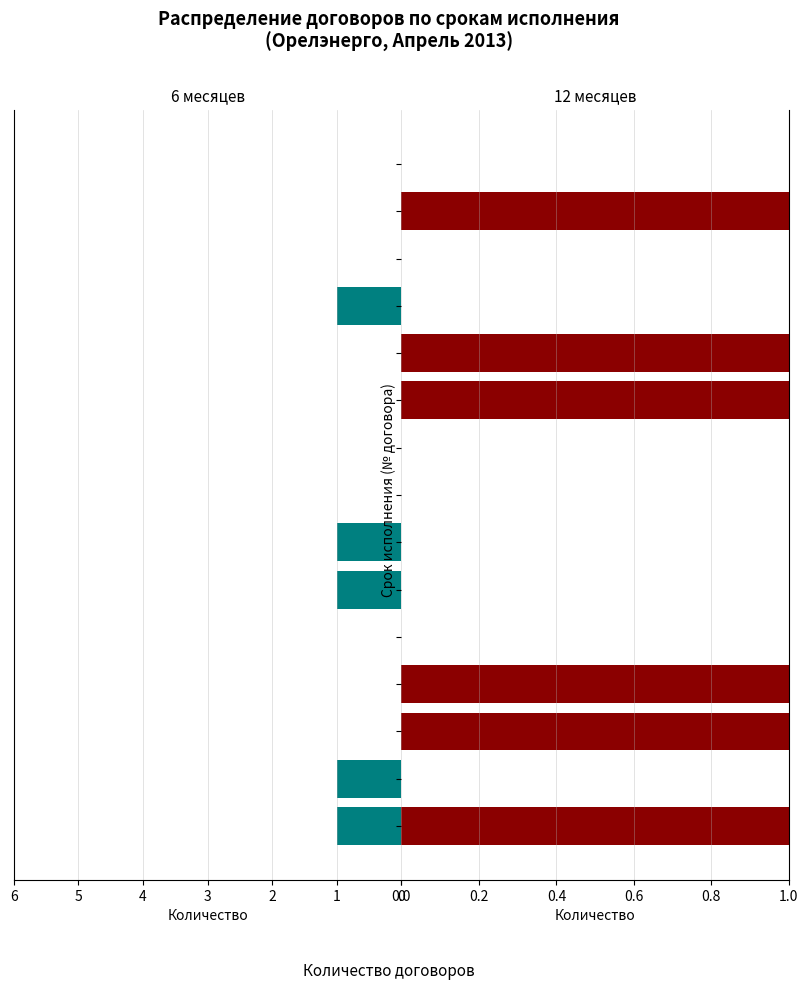

What is the value of the 12 месяцев bar at the 4th from the left?

1